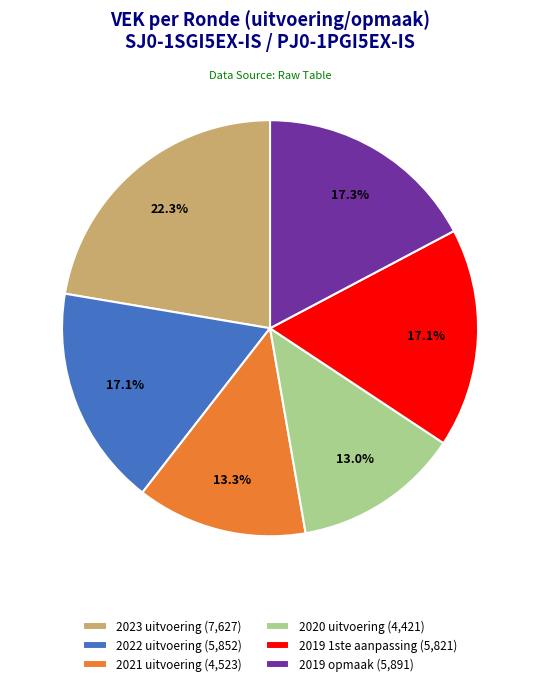

Is it true that 2022 uitvoering is 4% of the pie?

False